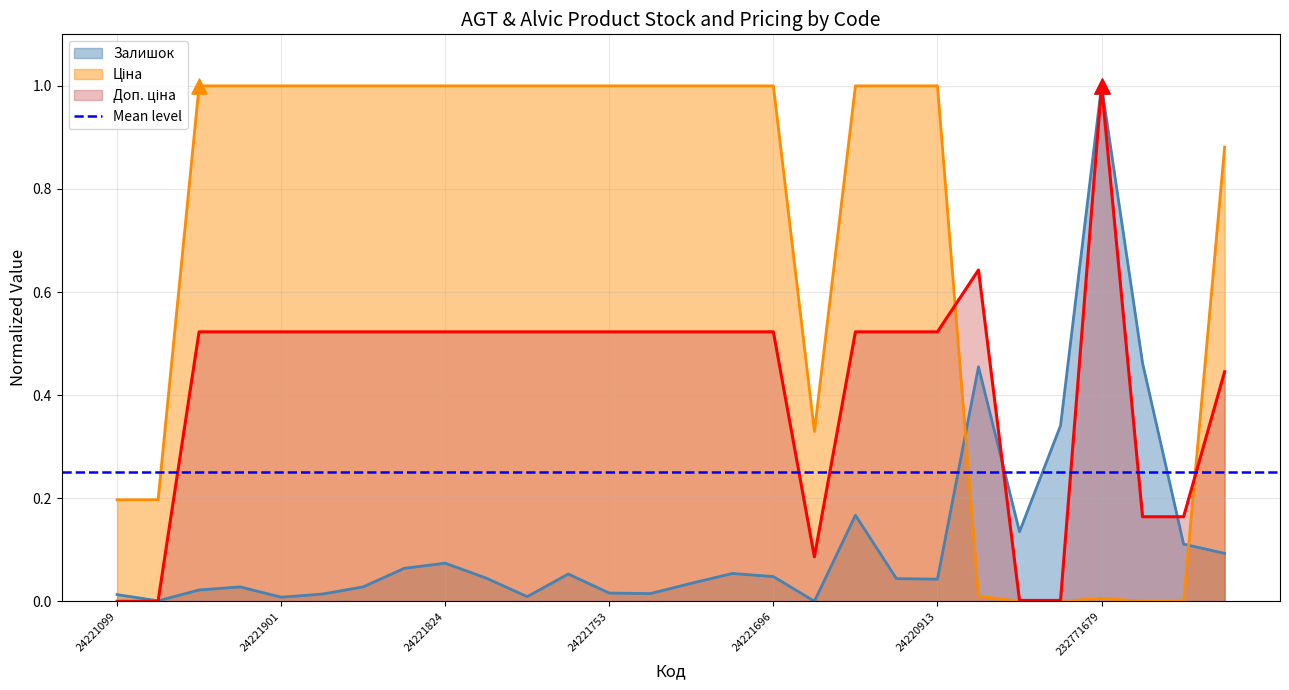

At which category is the sum across all series the highest?

232771679